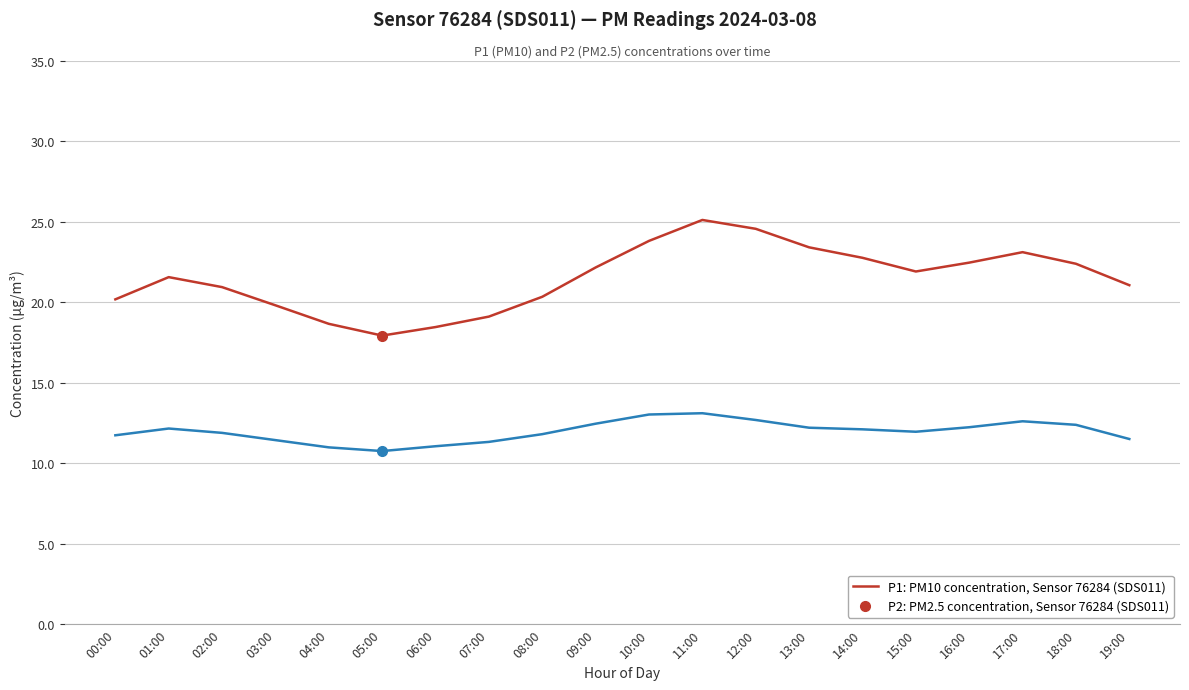

What is the difference between the highest and lowest values at 06:00?

7.4